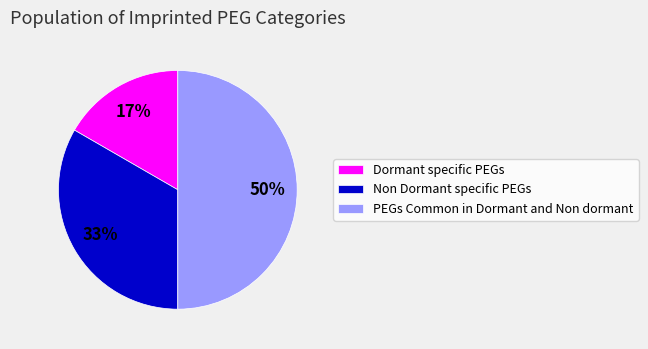

The PEGs Common in Dormant and Non dormant slice represents 50% of the pie. True or false?

True